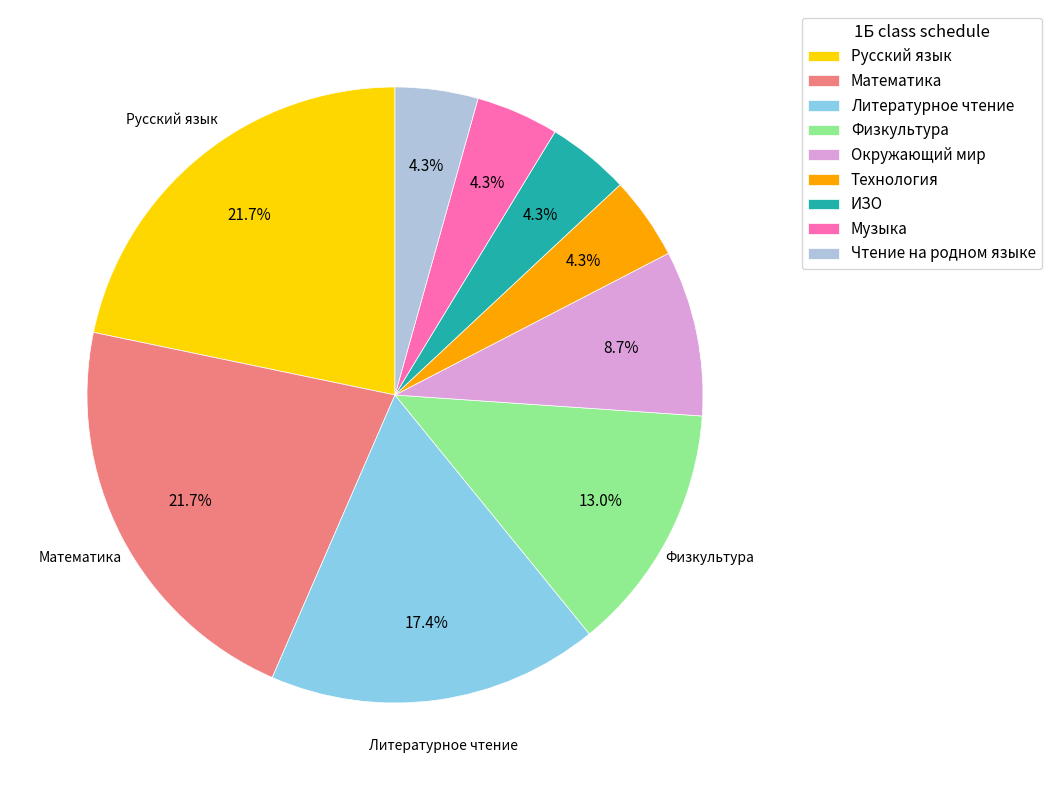

To the nearest percent, what is the average slice percentage?

11%